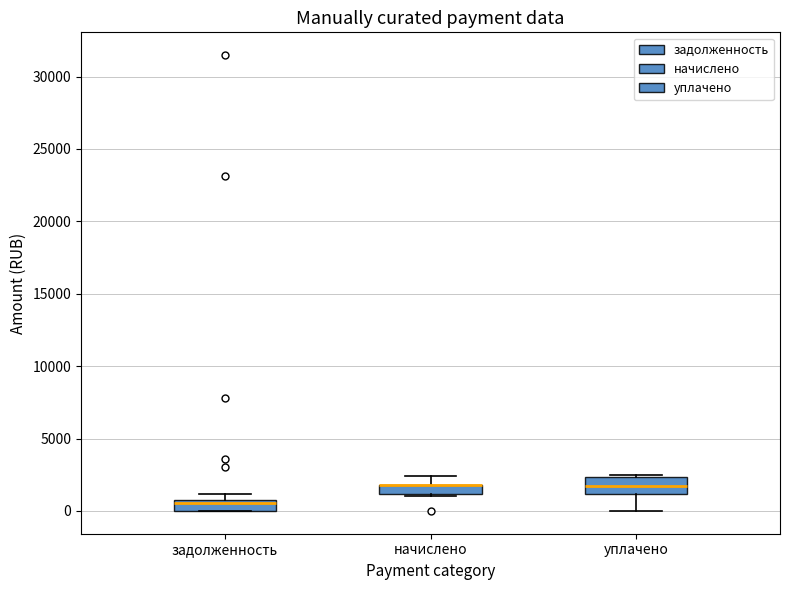

Where is the upper edge of the box for начислено on the y-axis? The values are not printed on the chart, so give them approximately, as read against the axis.

2000